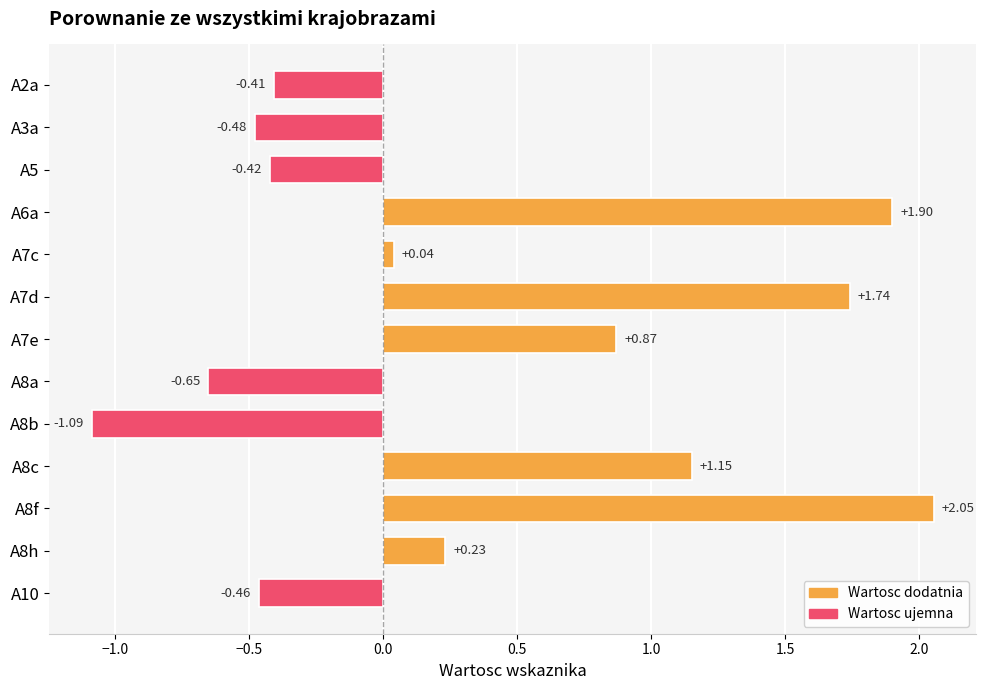

Which has a higher value, A8a or A3a?

A3a